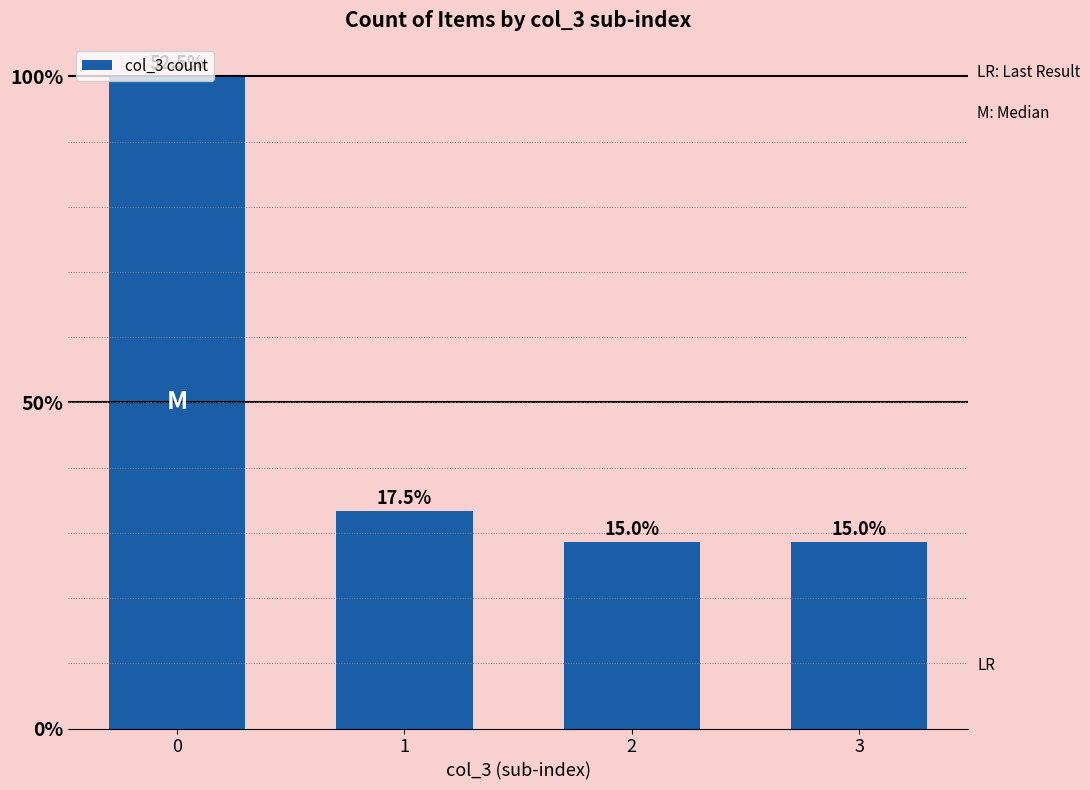

Are the bars horizontal?

No